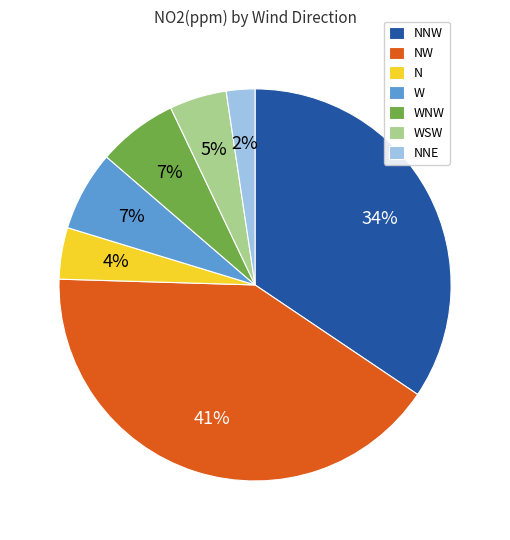

How many segments does this pie chart have?

7